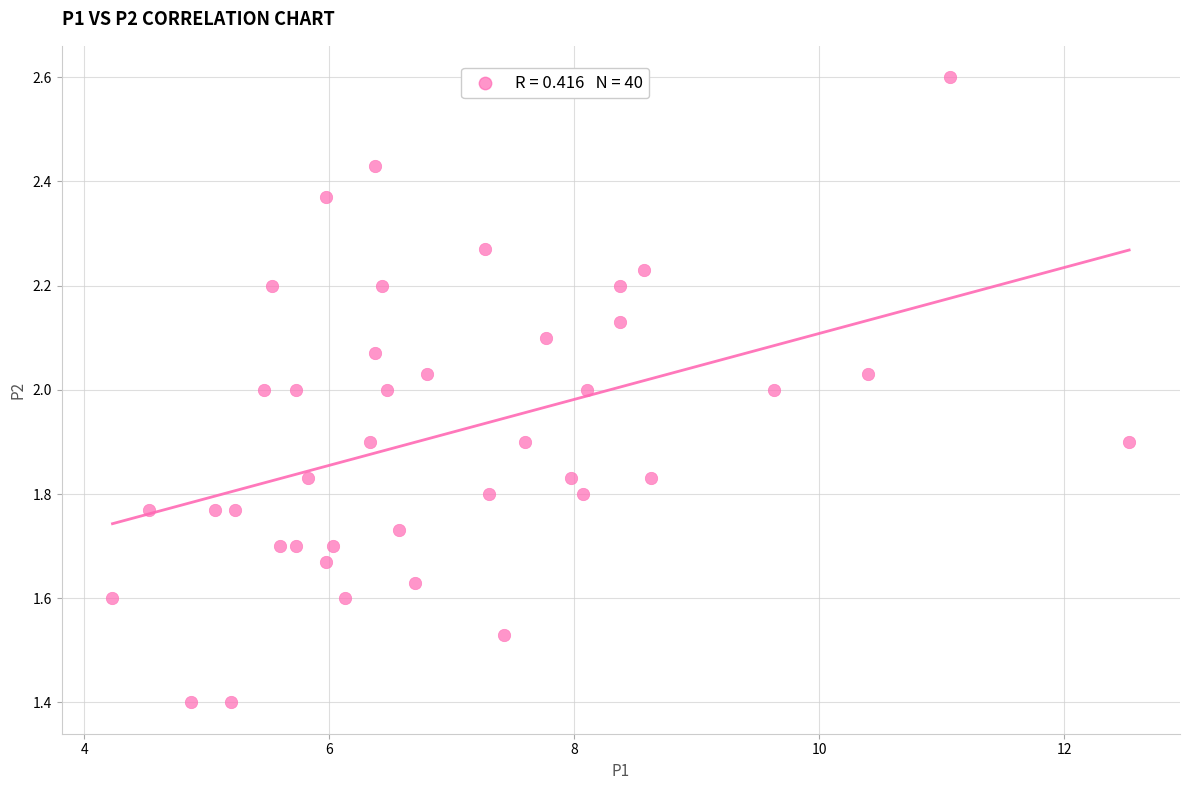

What is the range of X values (max minus min)?

8.3